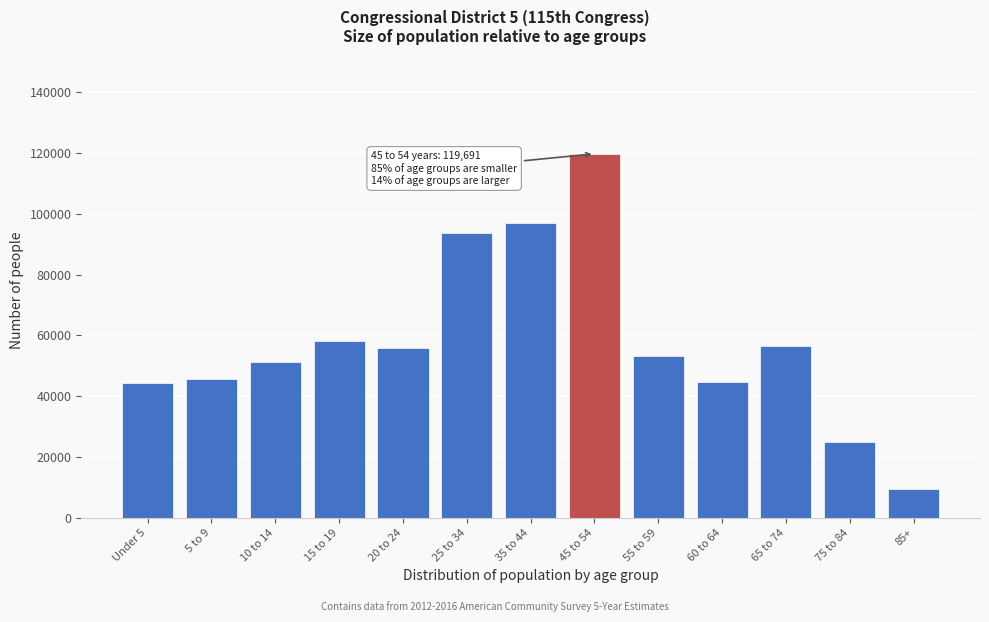

What is the label of the 6th bar from the left?

25 to 34